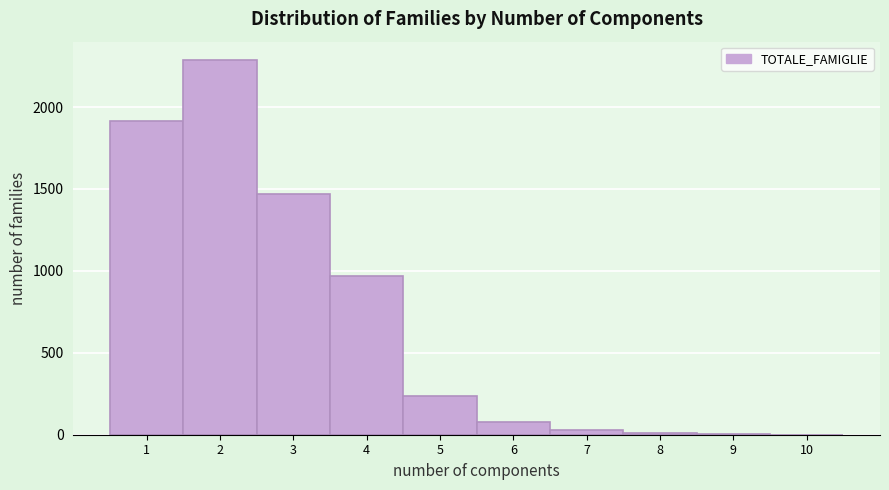

Reading left to right, list every bar in this chart as the range it spans on the x-axis followed by its height. The values are not printed on the chart, so give them approximately, as read against the axis.

0.5 to 1.5: 1900
1.5 to 2.5: 2300
2.5 to 3.5: 1450
3.5 to 4.5: 950
4.5 to 5.5: 250
5.5 to 6.5: 100
6.5 to 7.5: under 50
7.5 to 8.5: under 50
8.5 to 9.5: under 50
9.5 to 10.5: under 50